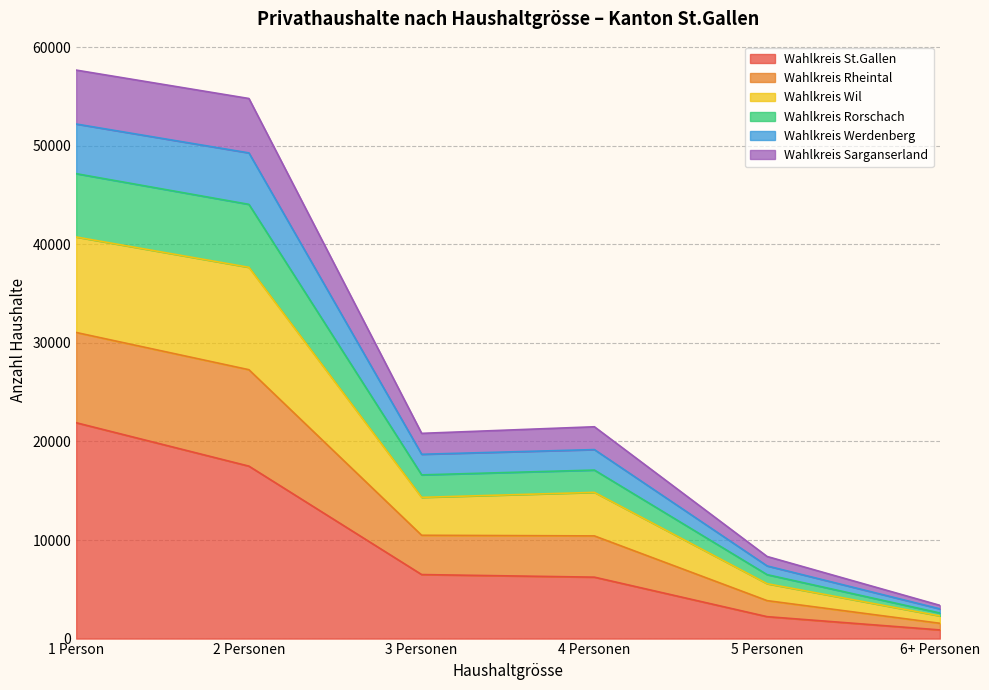

In Wahlkreis Werdenberg, how many points are lower than both neighbors (excluding endpoints)?

1